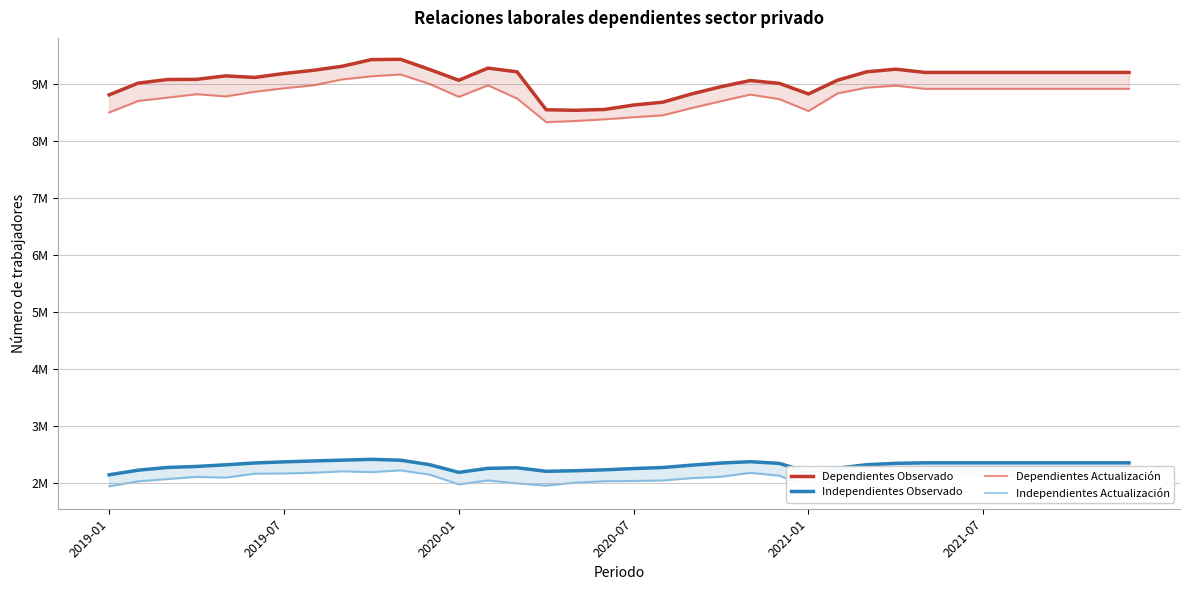

List the series in order of their peak value, lowest first.

Independientes Actualización, Independientes Observado, Dependientes Actualización, Dependientes Observado